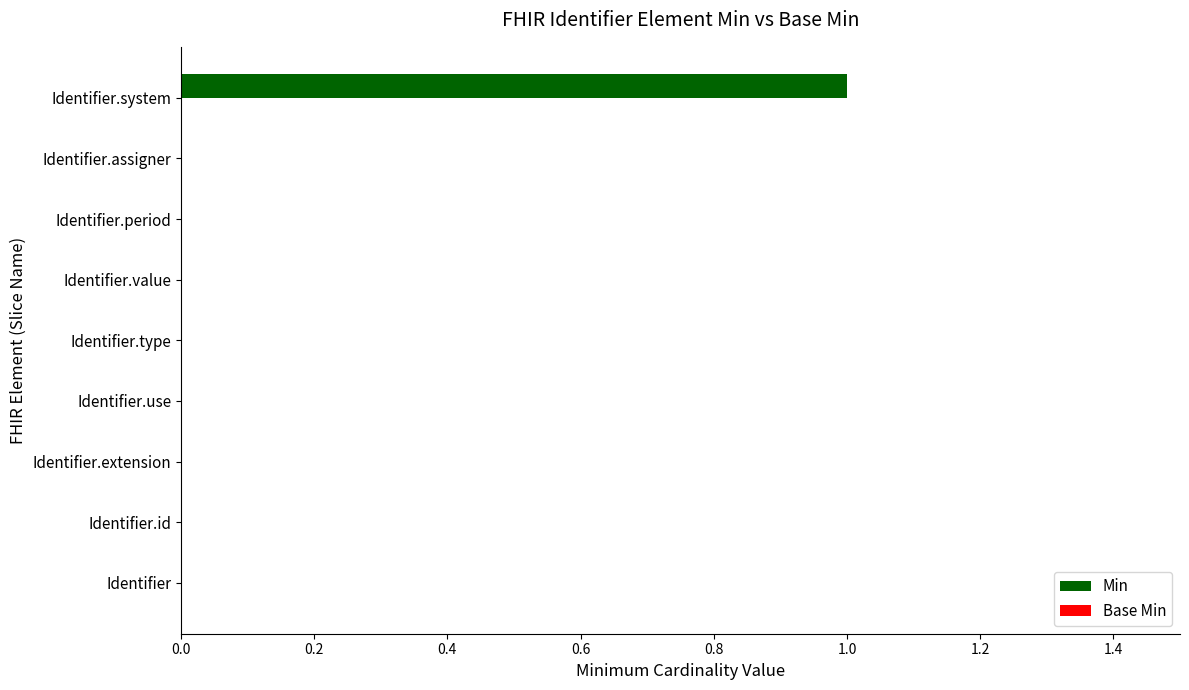

Is it true that the value at Identifier.value is 0?

True